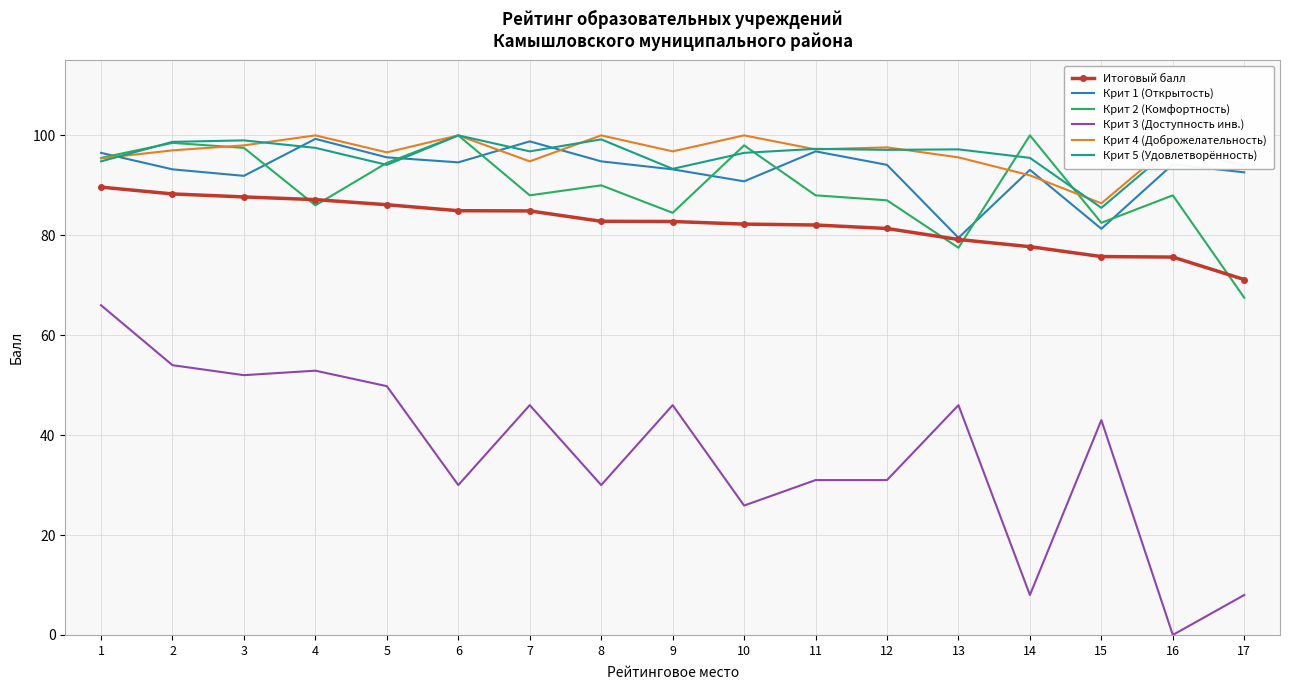

What is the approximate value of Итоговый балл at 10?

82.2